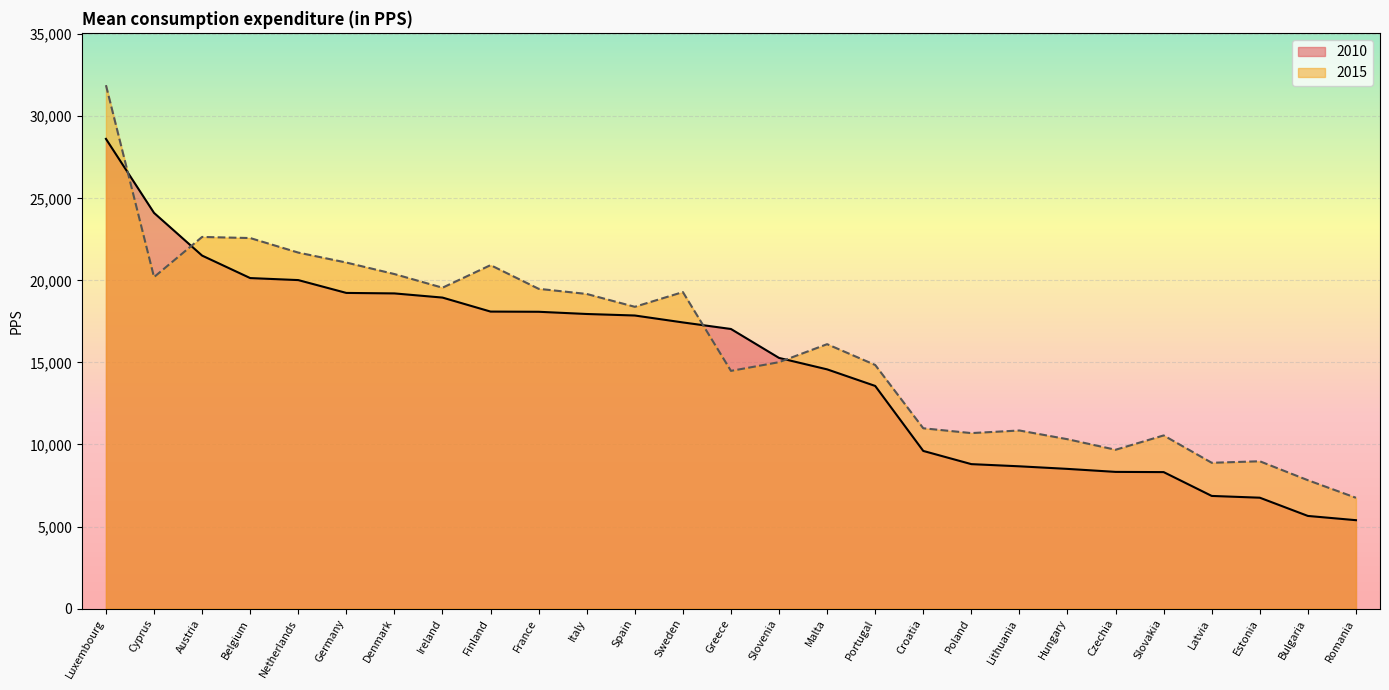

At which label does 2010 first exceed 17036?

Luxembourg